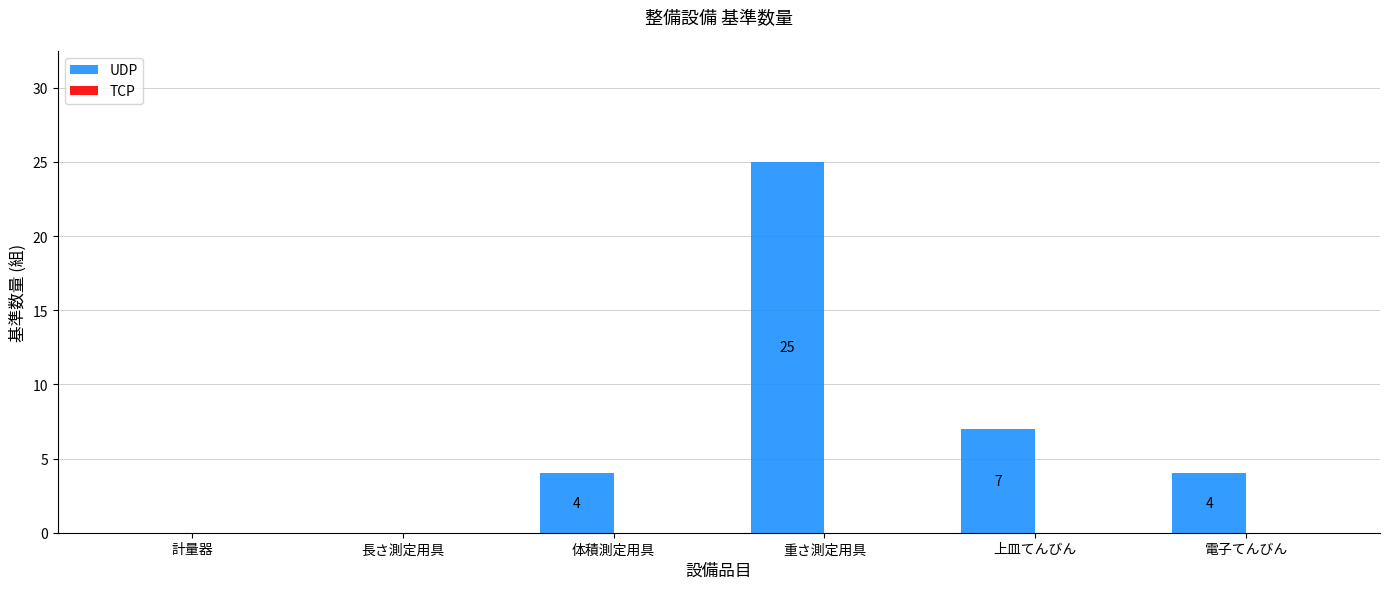

How many data points does each series have?

6